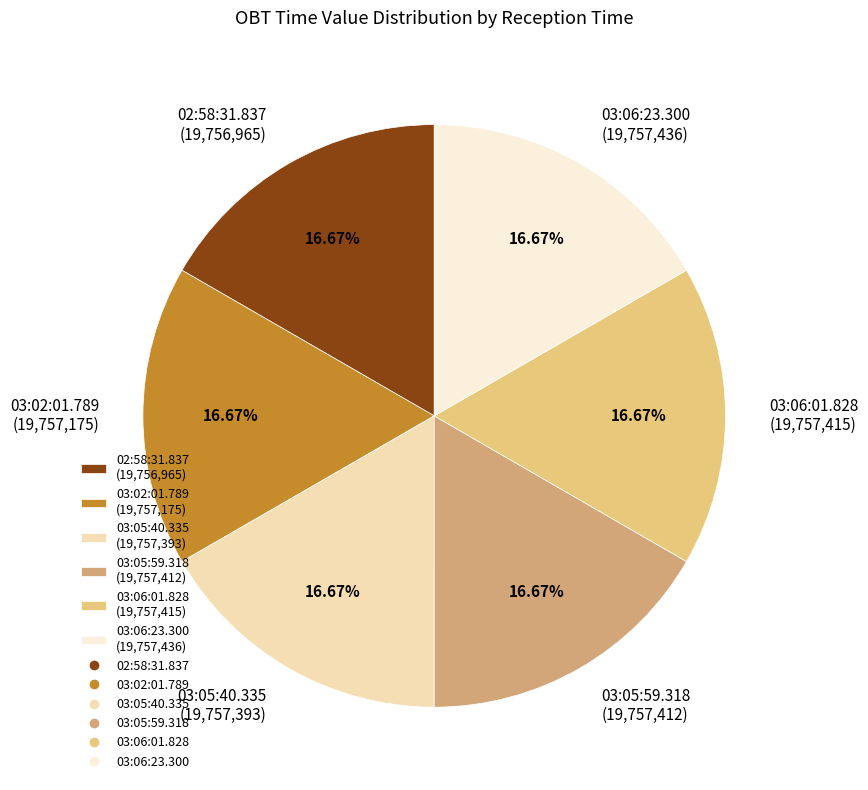

Is it true that 03:06:01.828 is 17% of the pie?

True